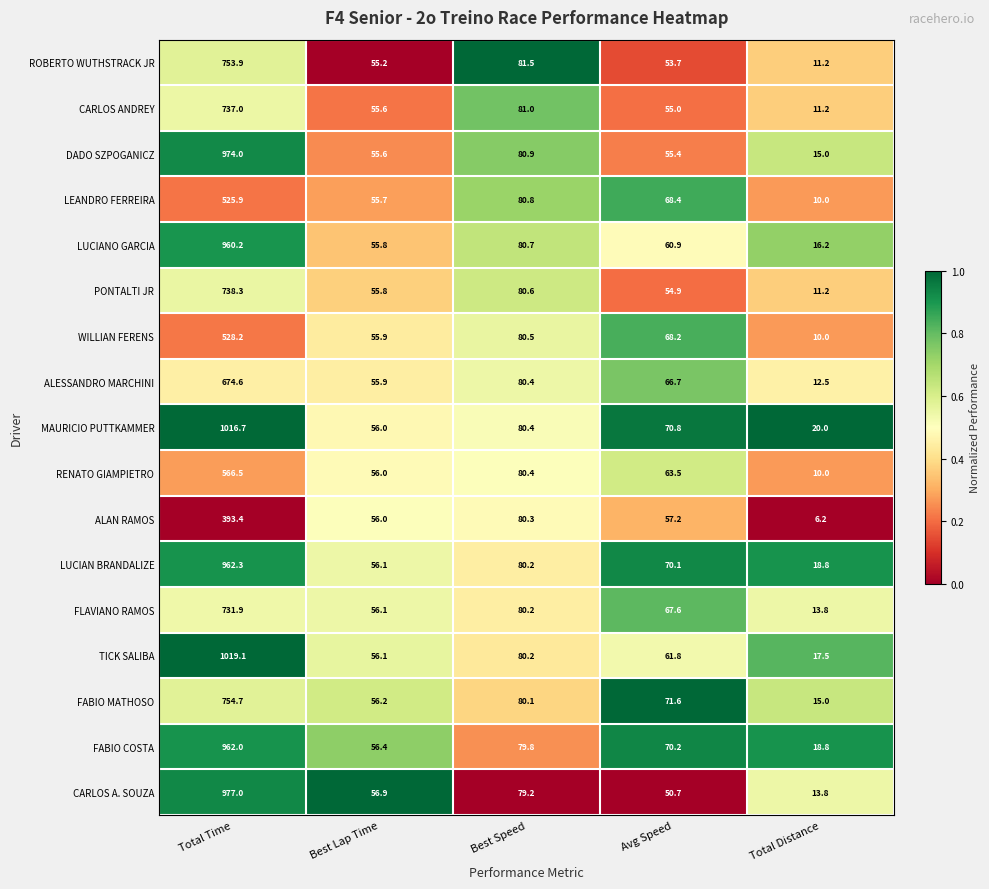

What is the spread (max minus min) of values at Total Distance?

13.8